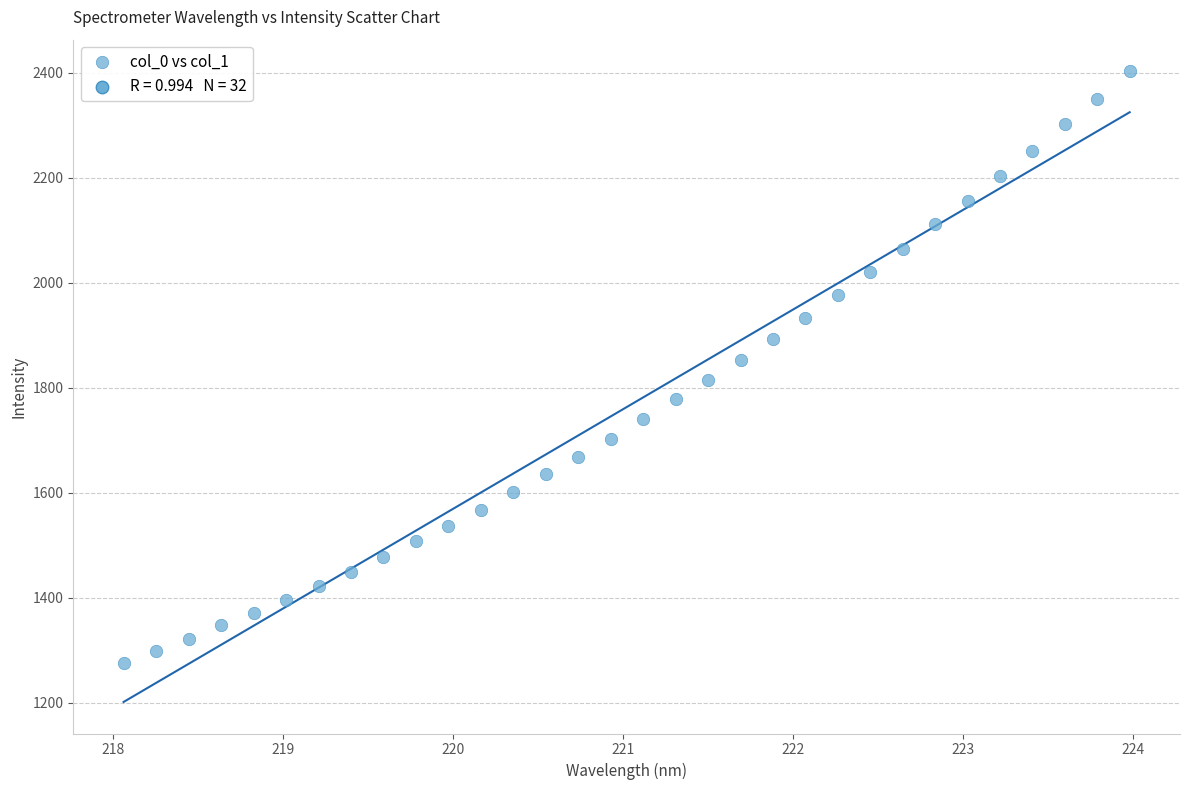

What is the range of Y values (max minus min)?

1127.5